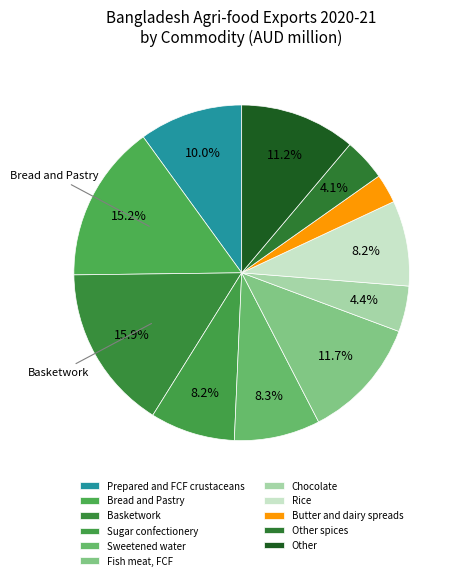

What is the ratio of the value at Prepared and FCF crustaceans to the value at Fish meat, FCF?

0.9